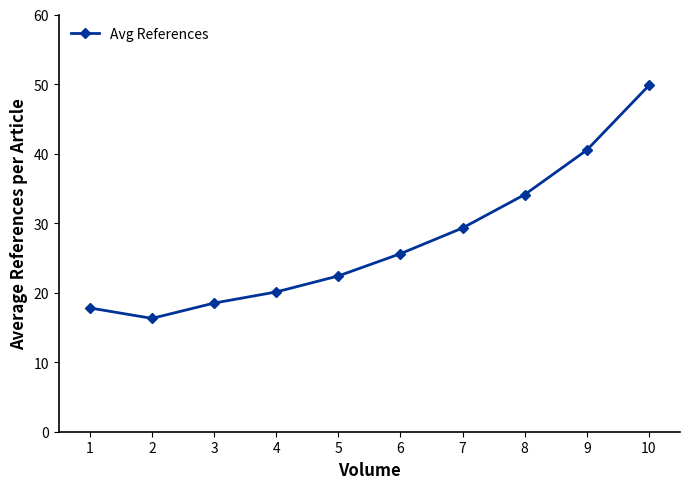

Rank the categories by value from highest to lowest.

10, 9, 8, 7, 6, 5, 4, 3, 1, 2